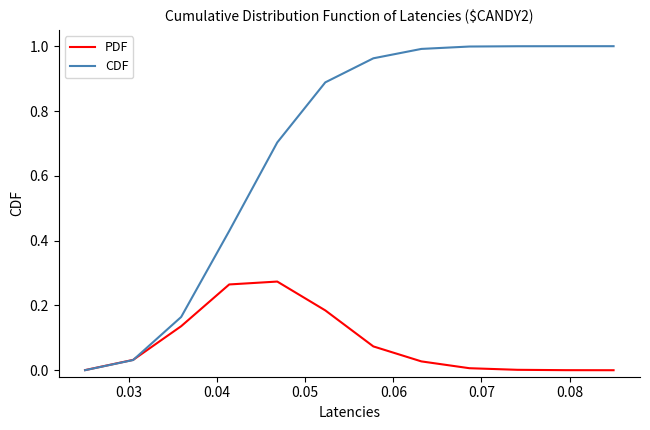

Does the chart have visible grid lines?

No